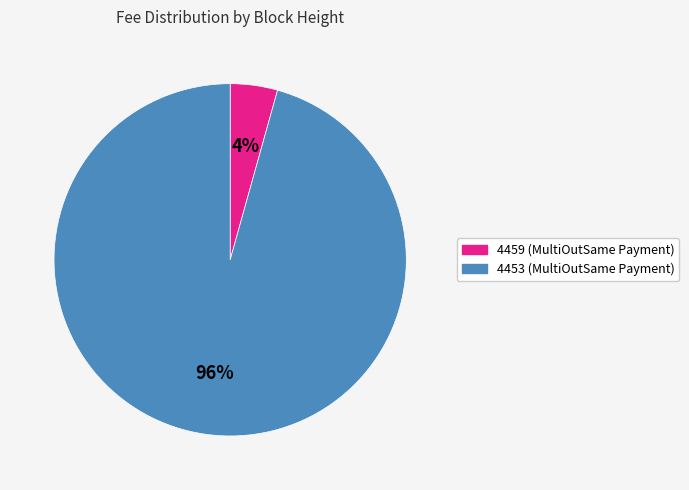

To the nearest percent, what is the average slice percentage?

50%